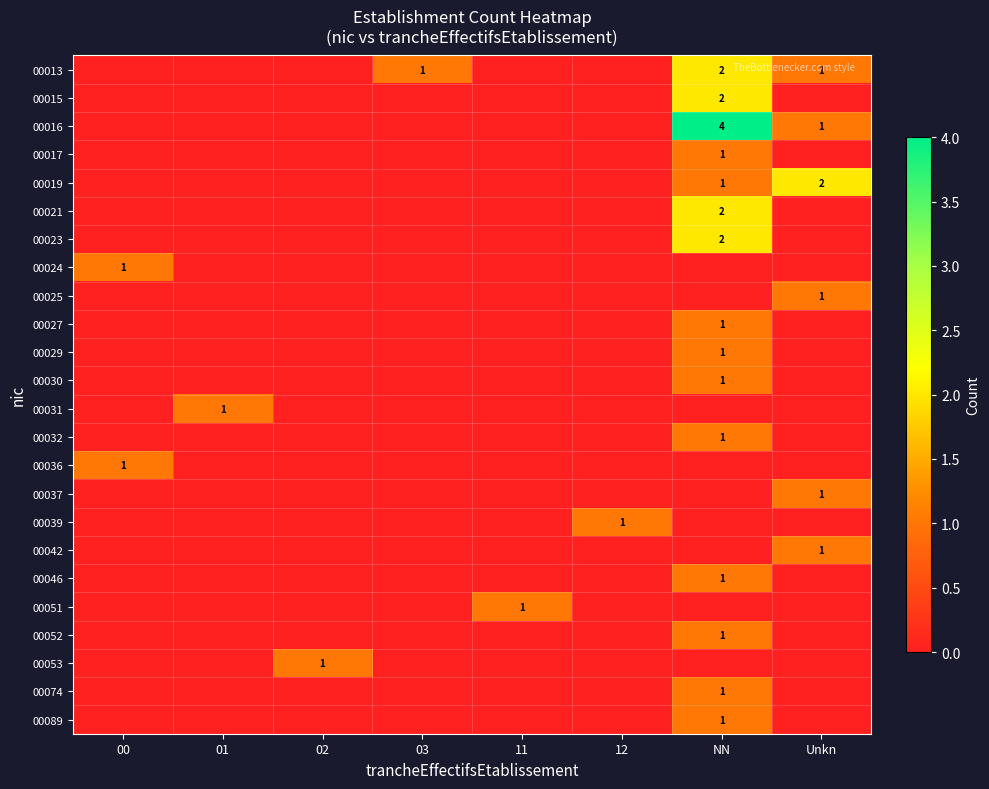

Which series has the largest range (max minus min)?

00016